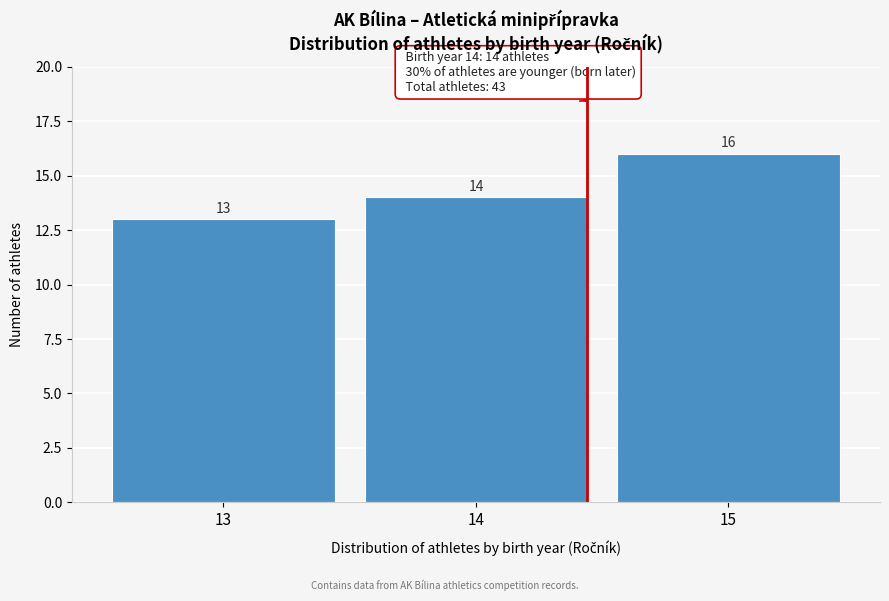

Reading left to right, what are all the values shown in this chart?

13=13	14=14	15=16